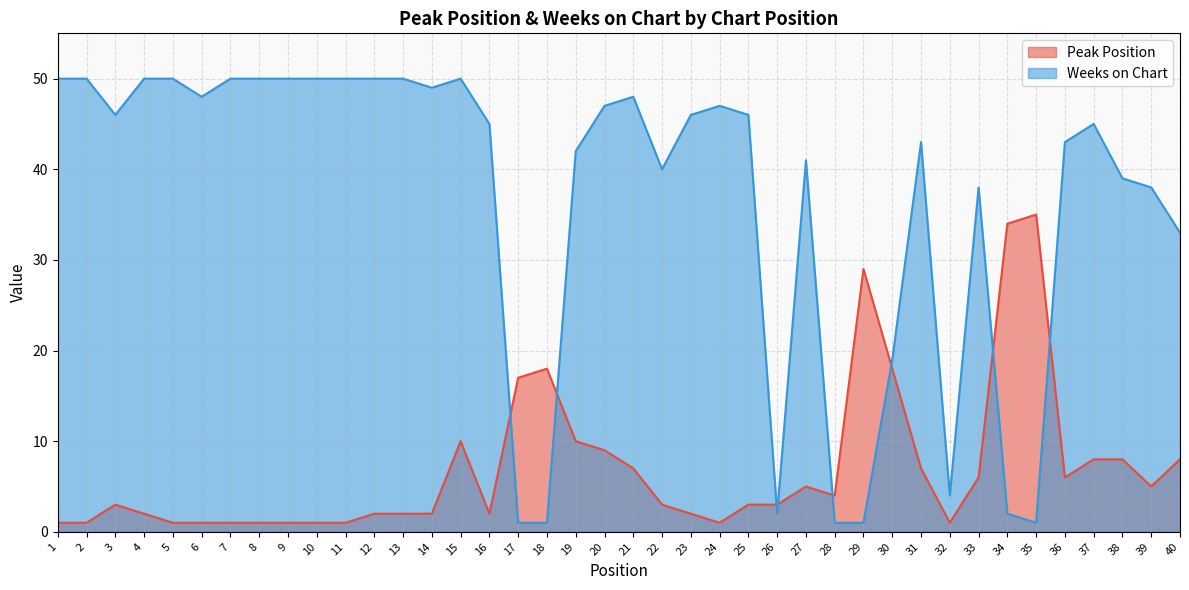

What is the sum of all Peak Position values?

279